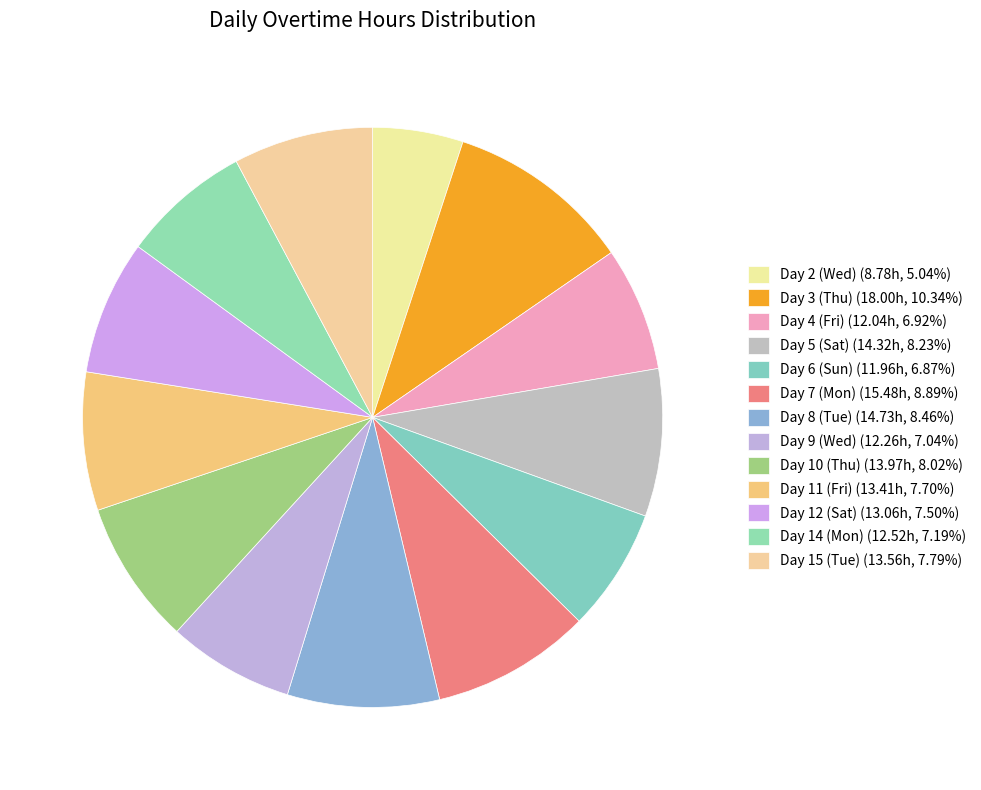

To the nearest percent, what is the combined percentage of Day 12 (Sat) and Day 7 (Mon)?

16%